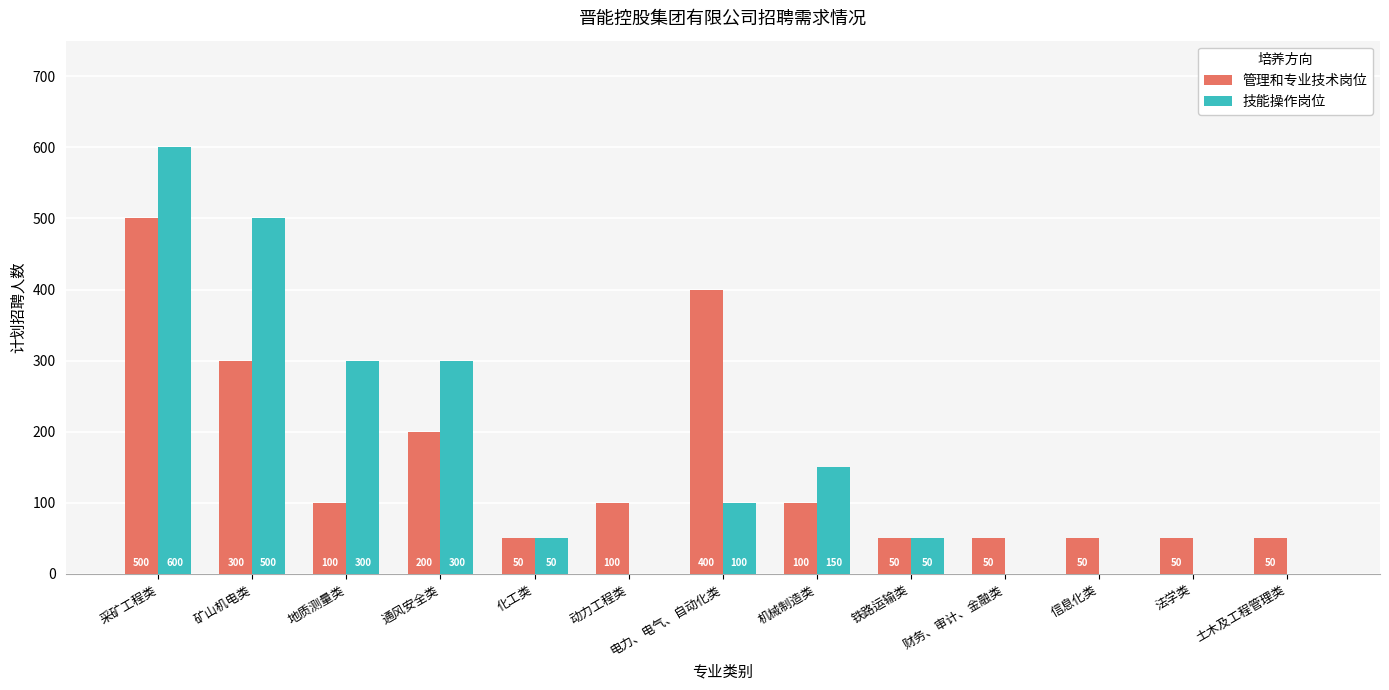

What is the average value of the 技能操作岗位 series?

158